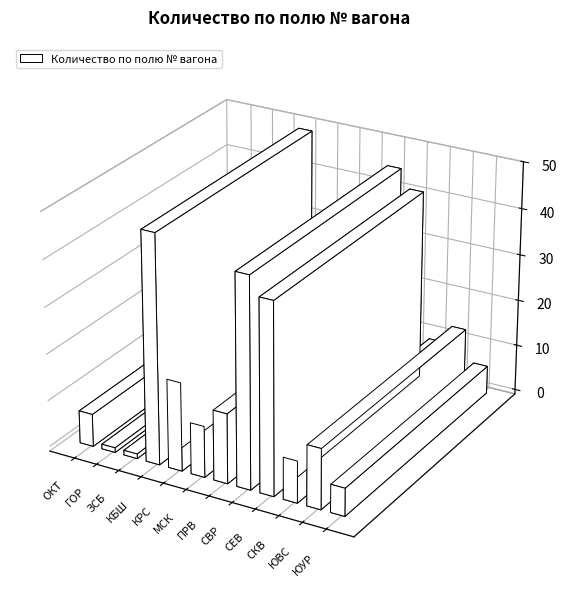

Where does the data first go above 13?

КБШ